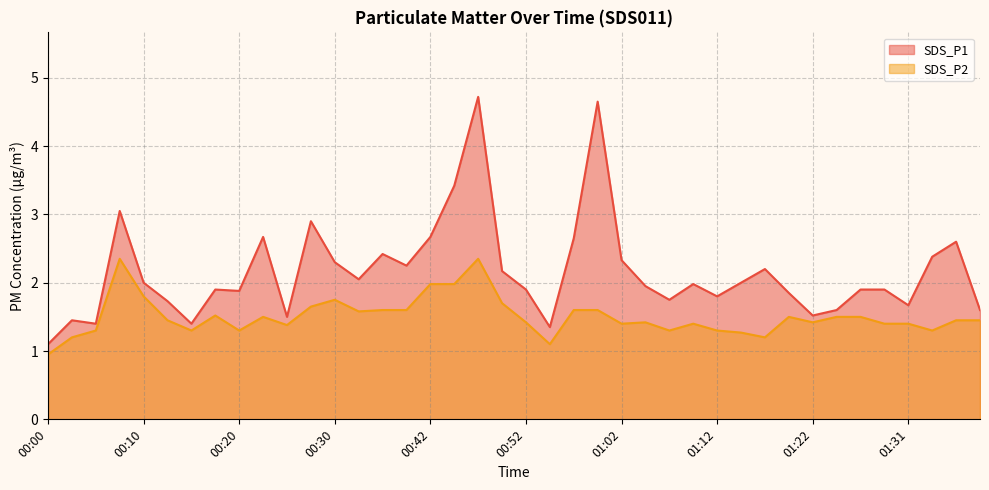

List the series in order of their overall mean, highest first.

SDS_P1, SDS_P2